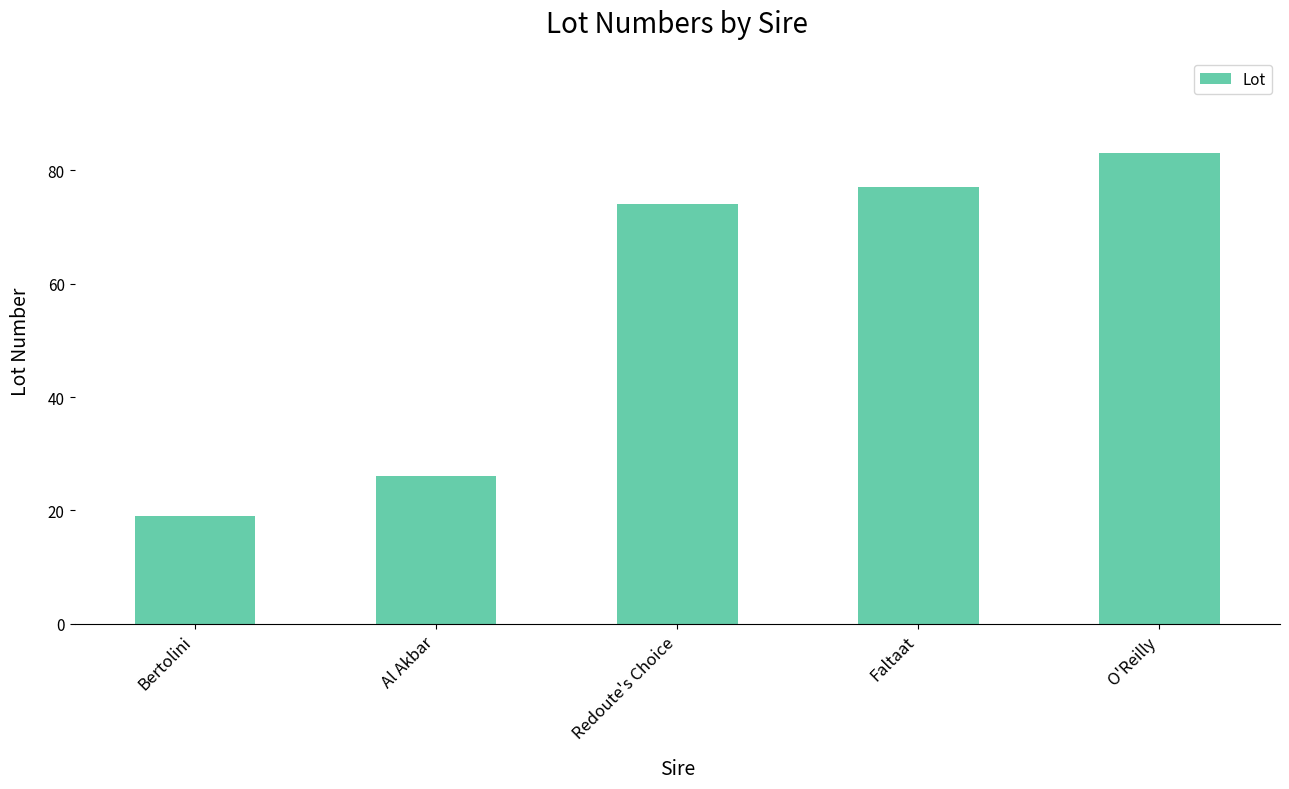

What is the change in value from Faltaat to O'Reilly?

+6